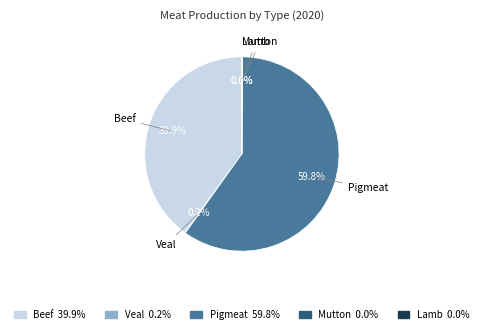

Is Pigmeat the majority of the pie?

Yes